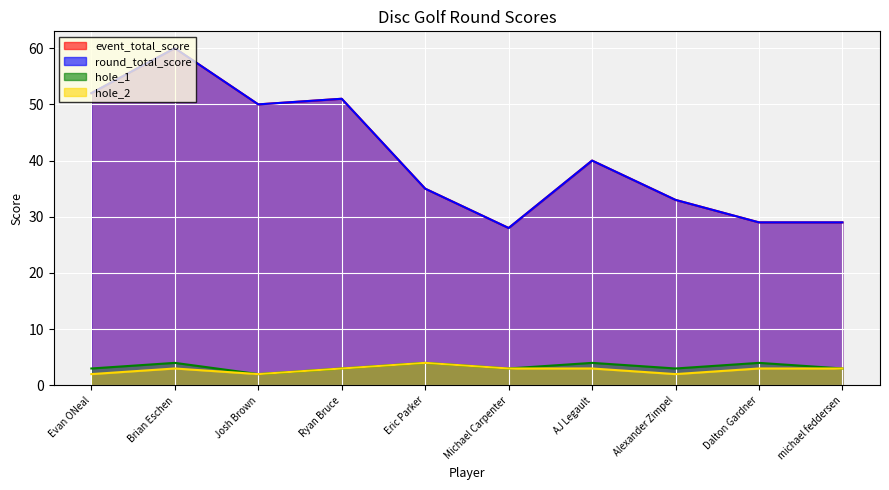

What is the label of the 4th point from the right?

AJ Legault